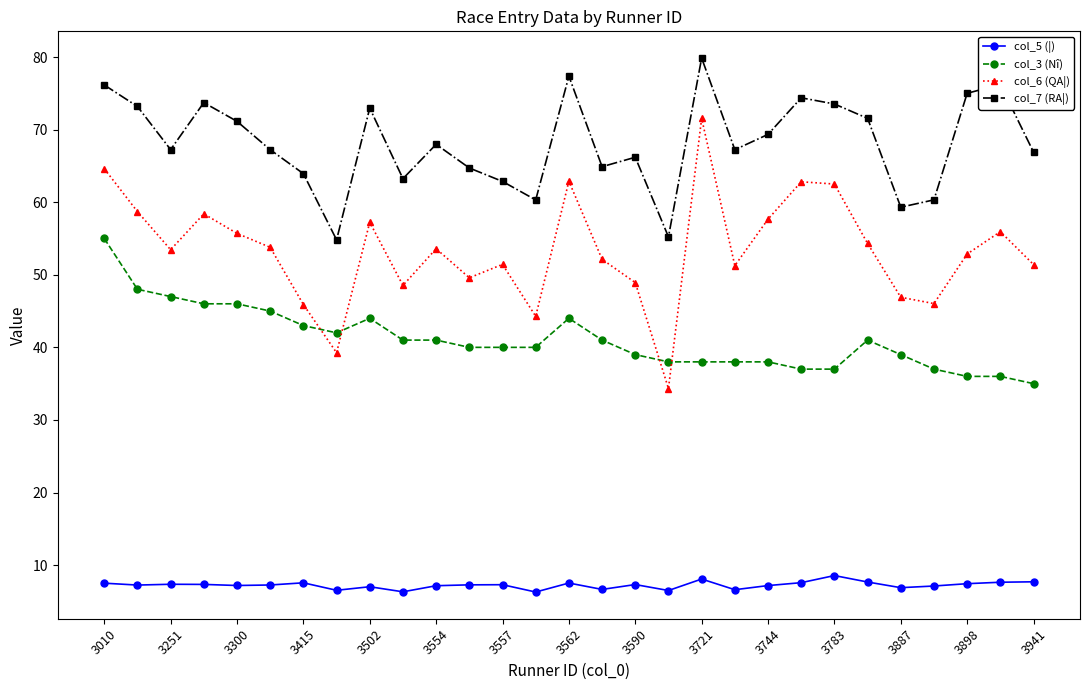

Which series has the largest total across all categories?

col_7 (RA¦)